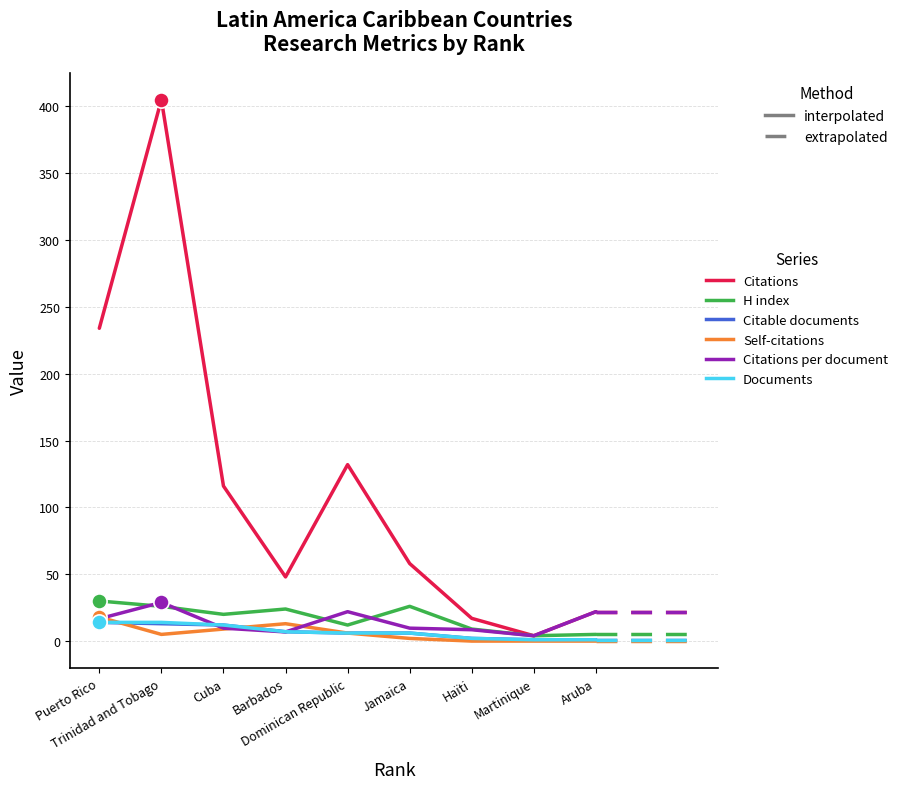

What is the maximum value shown in the chart?

405.0